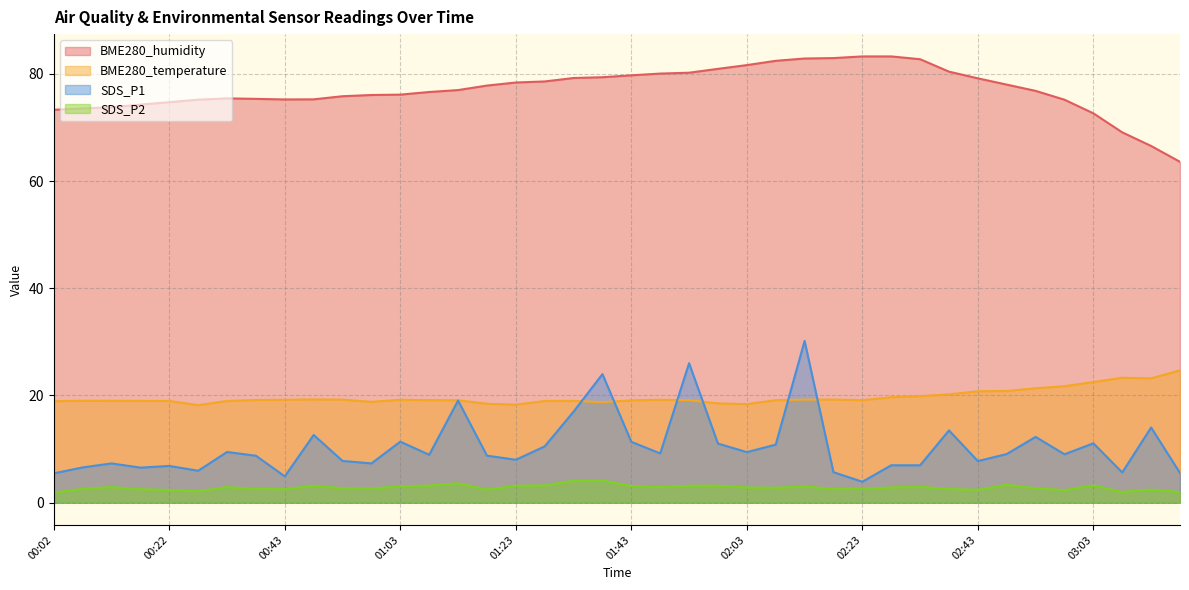

List the labels in order of BME280_humidity value, largest first.

02:23, 02:28, 02:18, 02:13, 02:33, 02:08, 02:03, 01:58, 02:38, 01:53, 01:48, 01:43, 01:38, 01:33, 02:43, 01:28, 01:23, 02:48, 01:18, 01:13, 02:53, 01:08, 01:03, 00:58, 00:53, 00:32, 00:38, 00:48, 00:43, 00:27, 02:58, 00:22, 00:17, 00:12, 00:07, 00:02, 03:03, 03:08, 03:13, 03:18